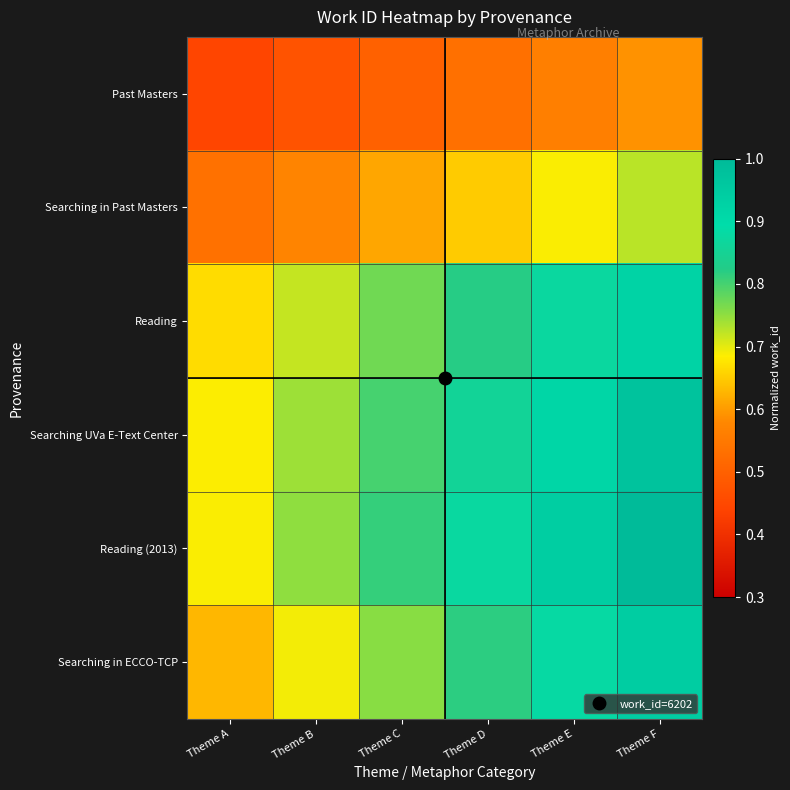

Which has a higher value, Theme F or Theme C?

Theme F